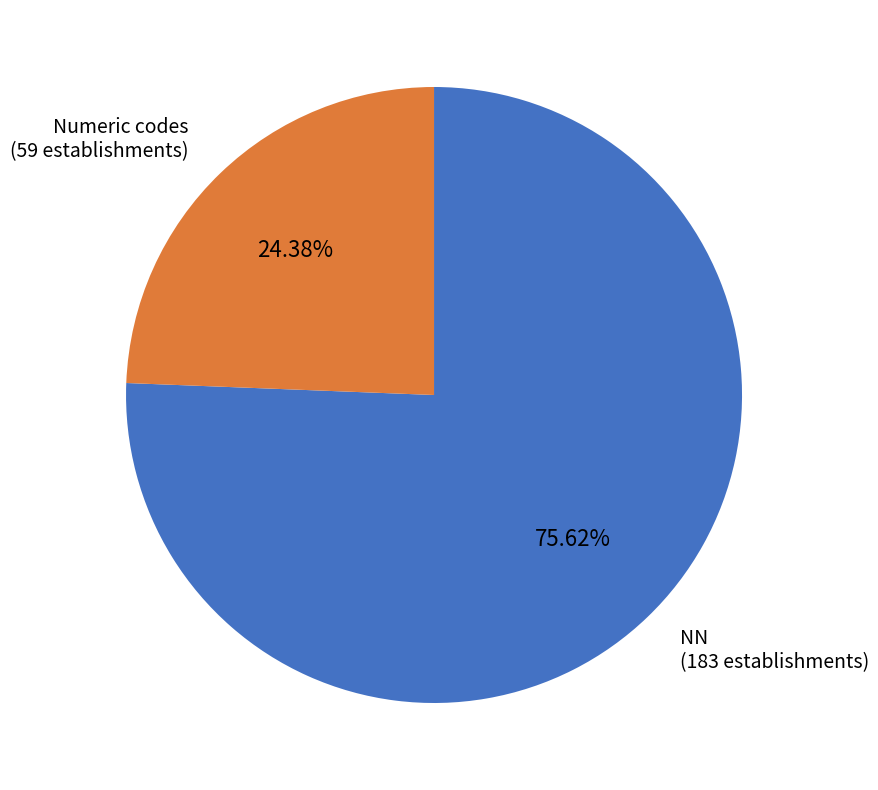

Rank the categories by value from lowest to highest.

Numeric codes, NN